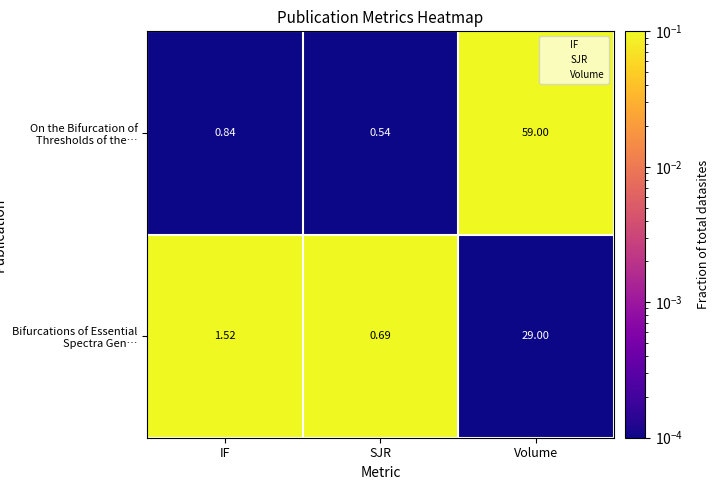

How many categories are shown in the chart?

3